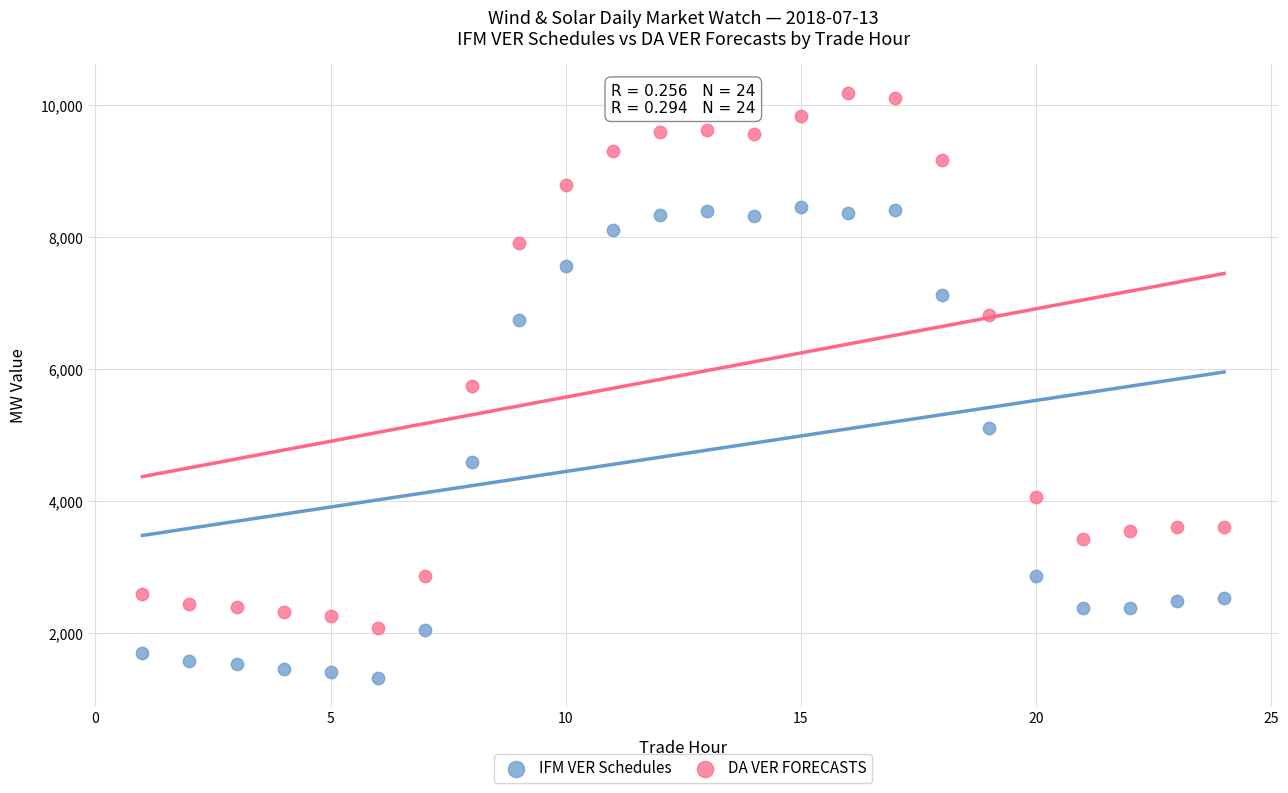

In the DA VER FORECASTS series, what Y value is closest to 6124?

5737.3